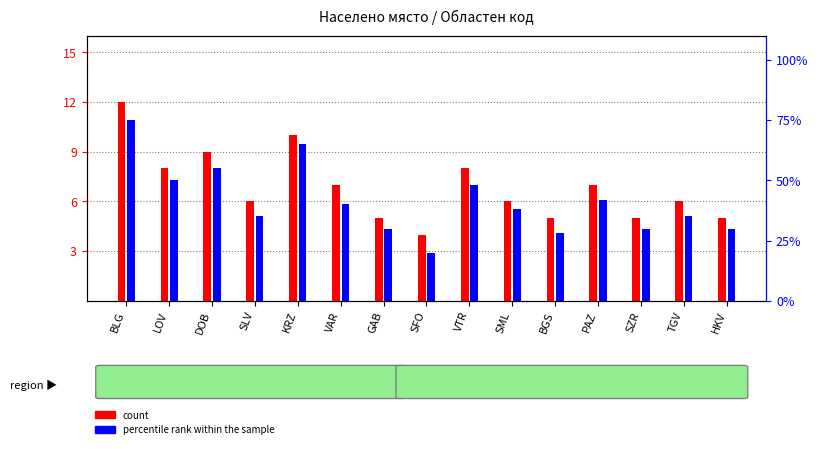

Rank the categories by percentile rank within the sample value from lowest to highest.

SFO, BGS, GAB, SZR, HKV, SLV, TGV, SML, VAR, PAZ, VTR, LOV, DOB, KRZ, BLG